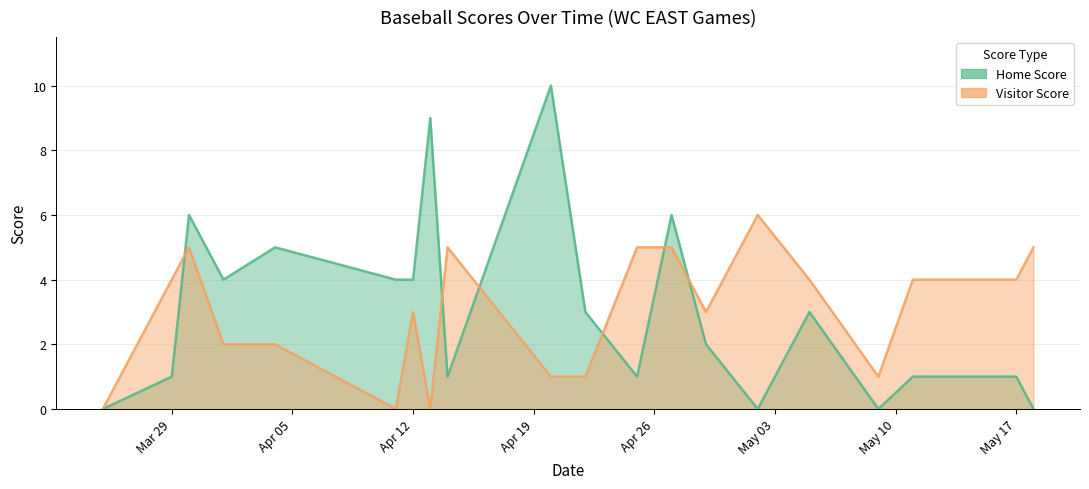

True or false: Home Score has more than 0 interior local peaks.

True